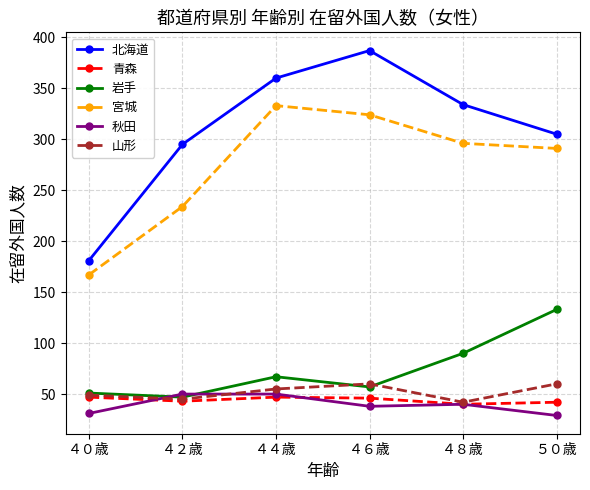

What is the approximate value of 山形 at ４０歳?

49